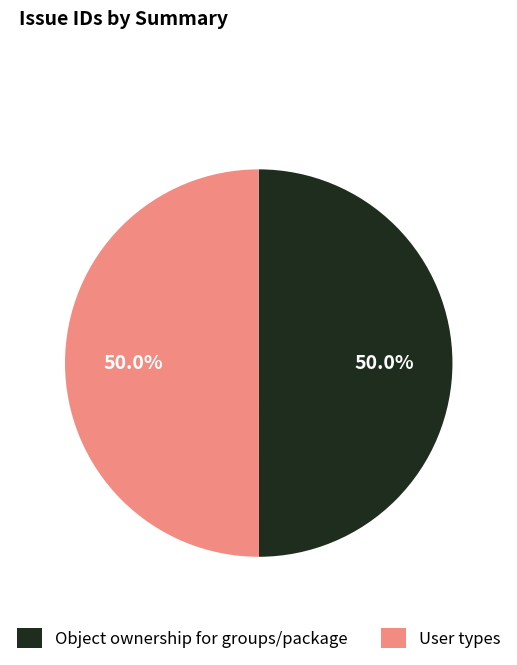

Is it true that Object ownership for groups/package is 50% of the pie?

True